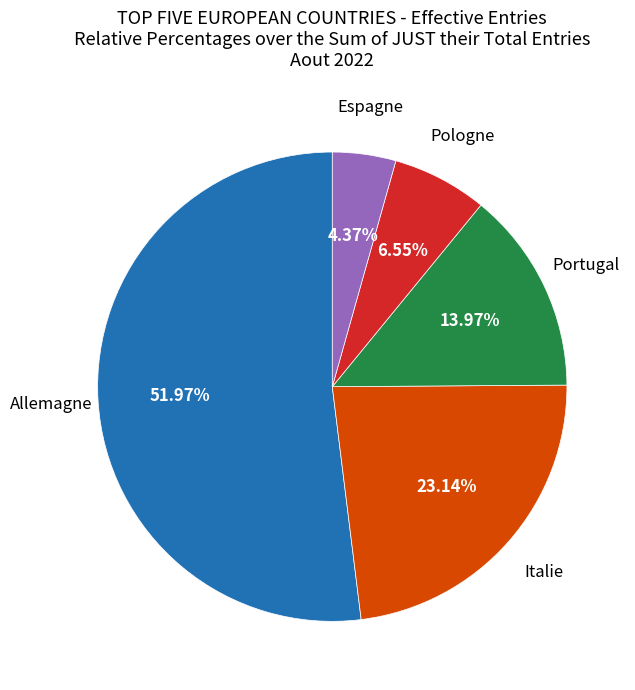

Does any single category account for the majority?

Yes